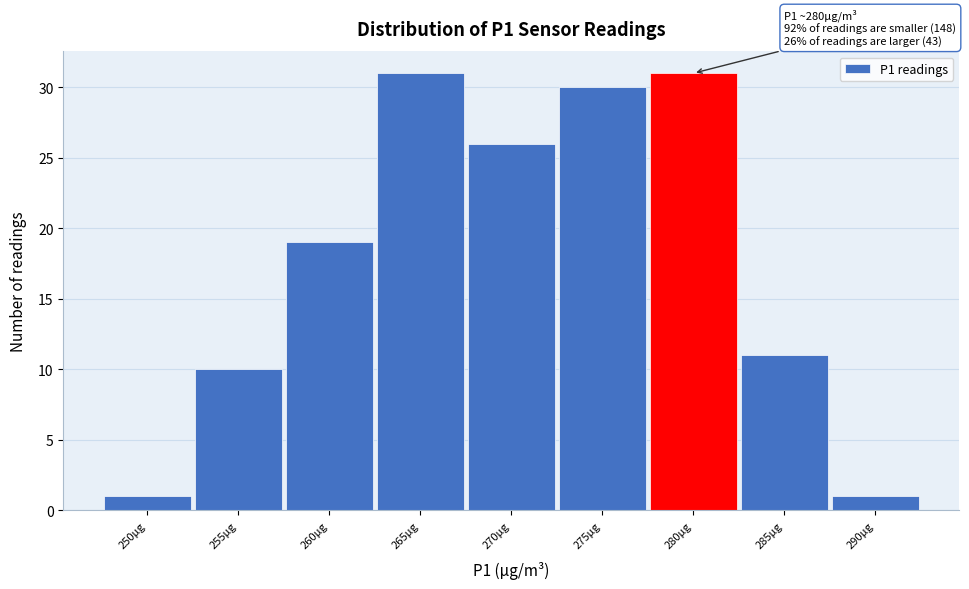

Reading left to right, extract all data points from this chart.

250µg=1	255µg=10	260µg=19	265µg=31	270µg=26	275µg=30	280µg=31	285µg=11	290µg=1